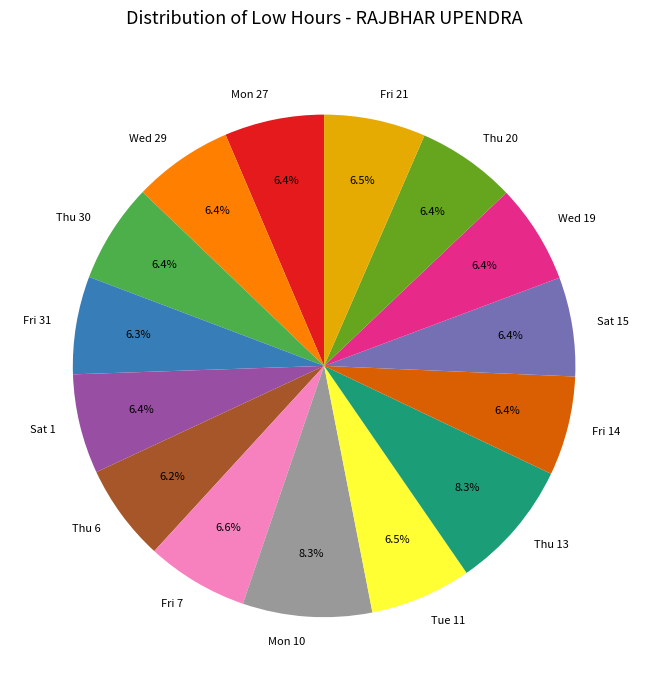

To the nearest percent, what portion does Thu 30 represent?

6%